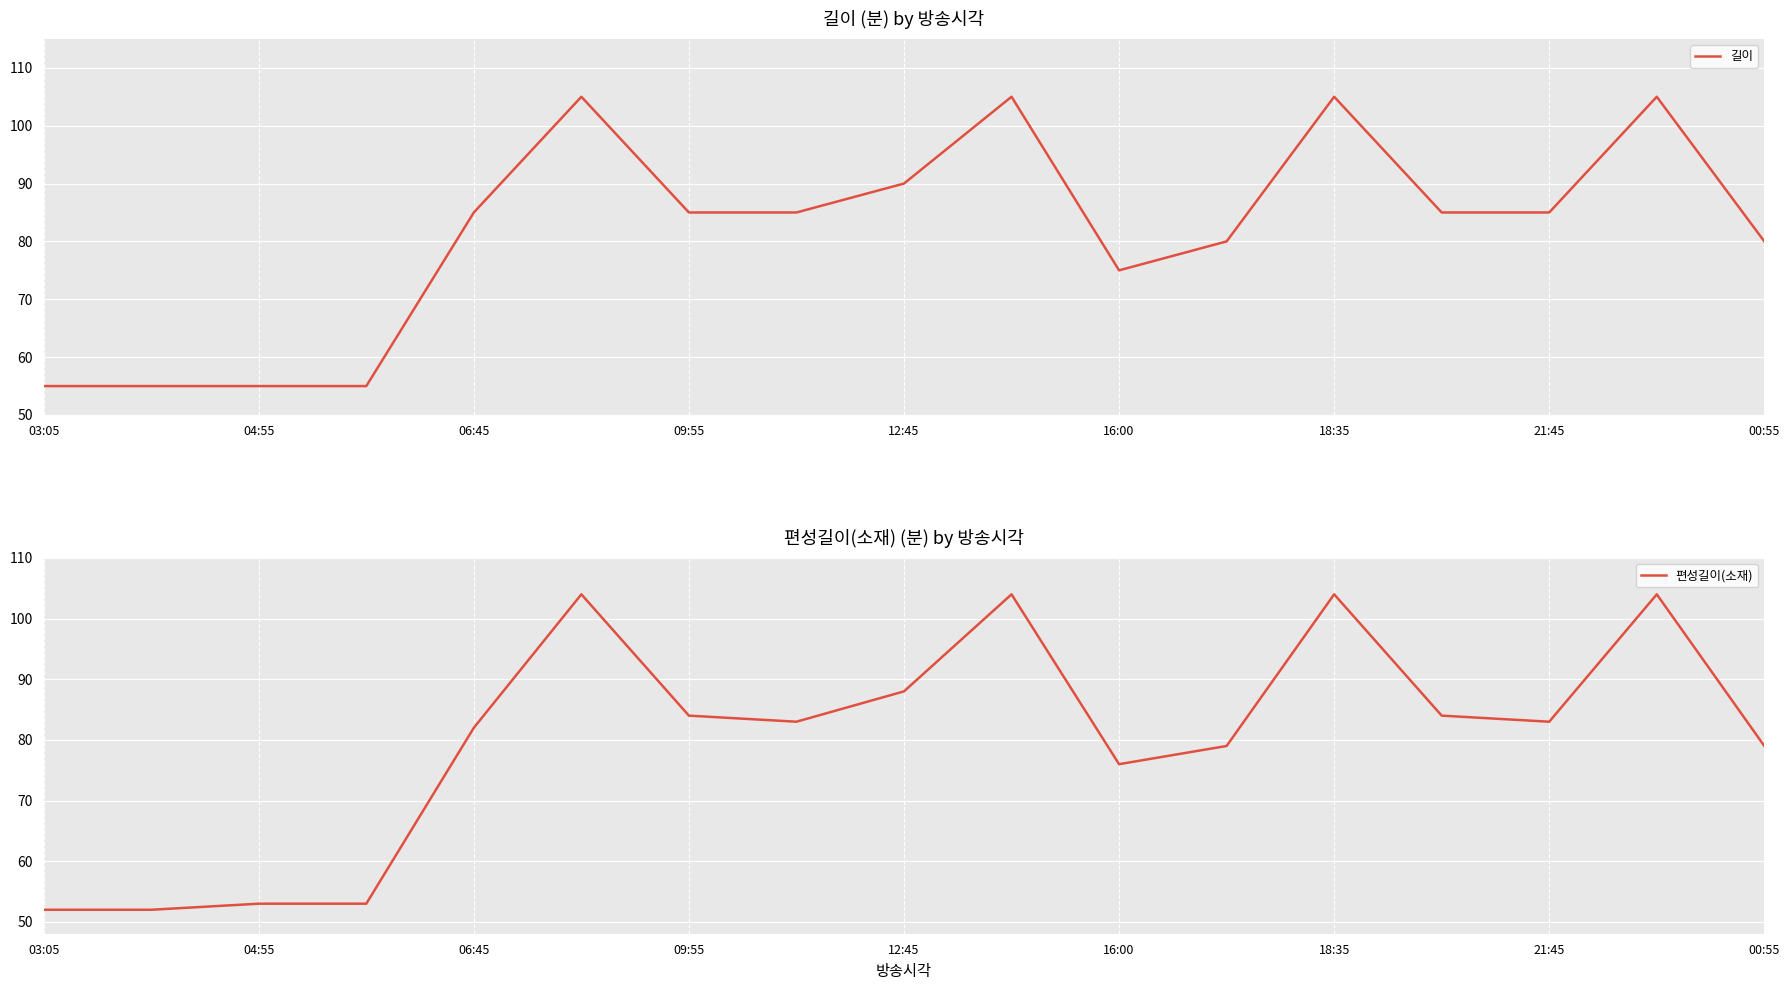

The 길이 series shows 80 at 00:55. True or false?

True